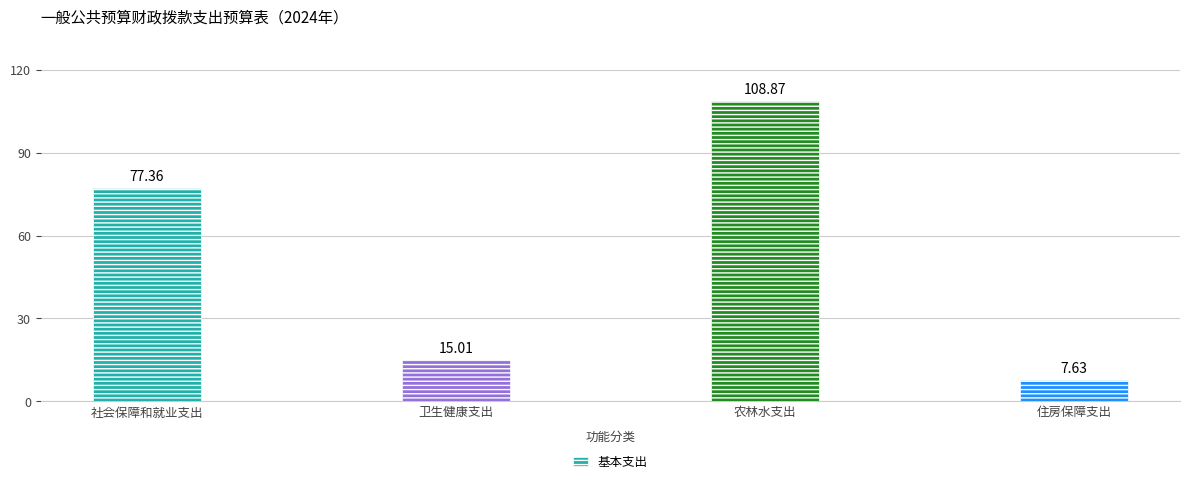

What position from the left is 住房保障支出?

4